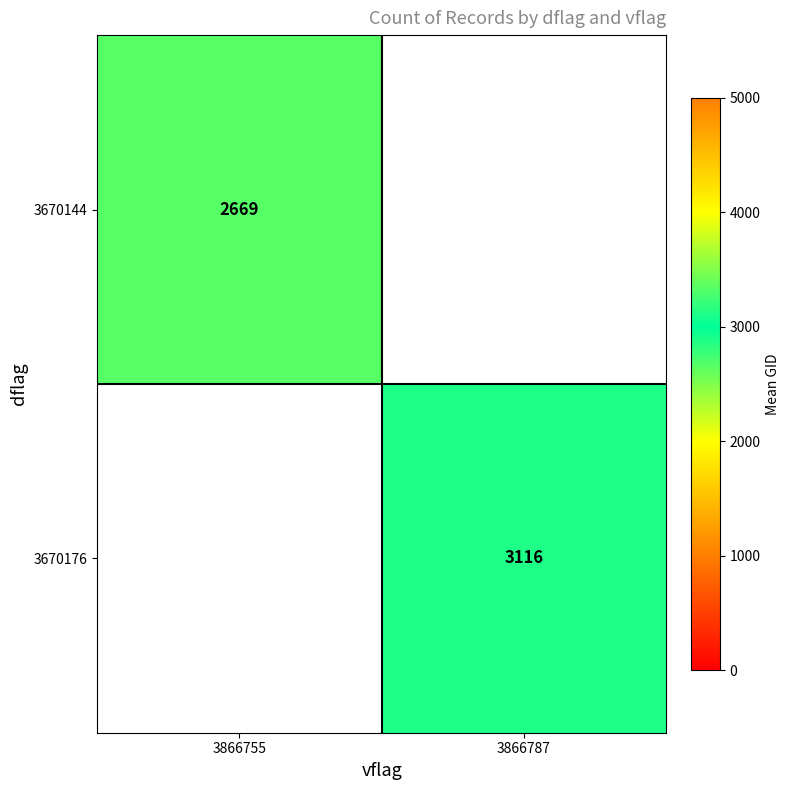

List the series in order of their overall mean, lowest first.

3670144, 3670176